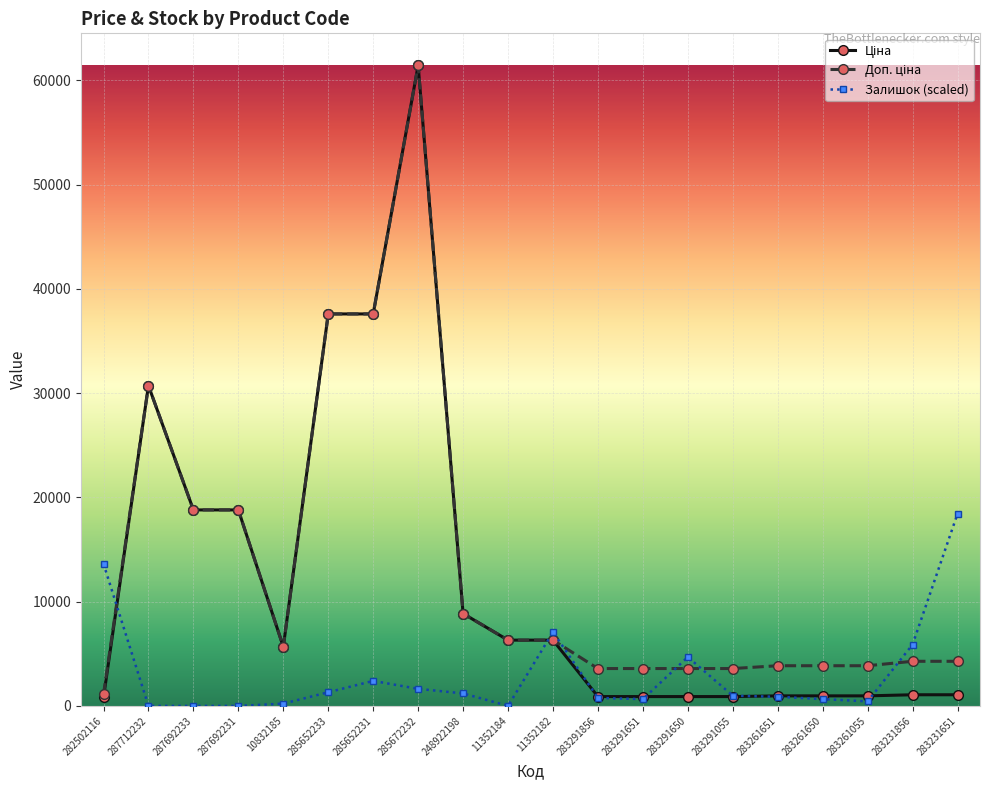

At how many categories does at least one series exceed 23207?

4